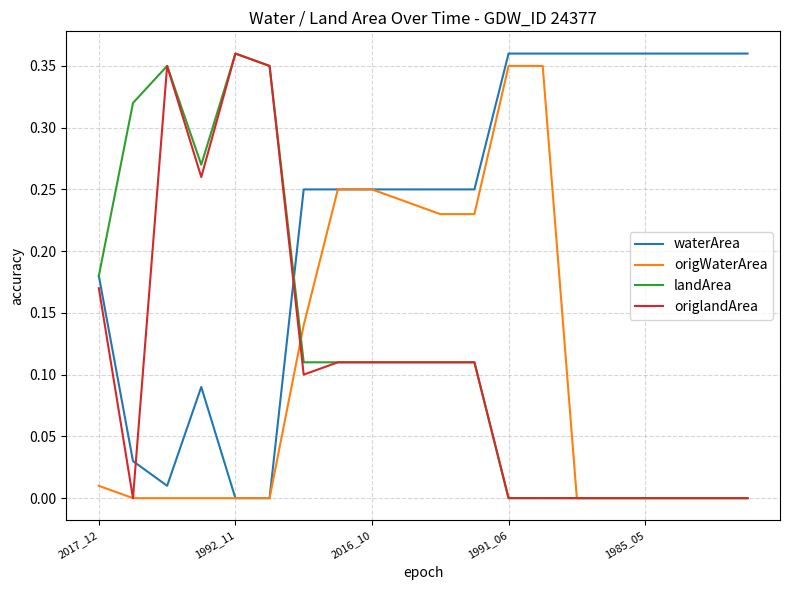

Which series has the largest total across all categories?

waterArea